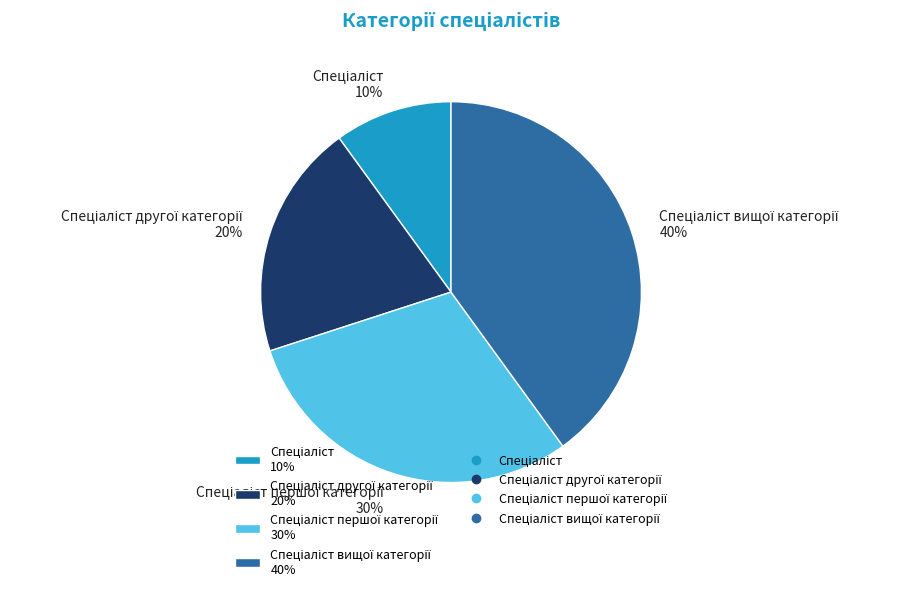

Is there any slice that represents more than half of the pie?

No